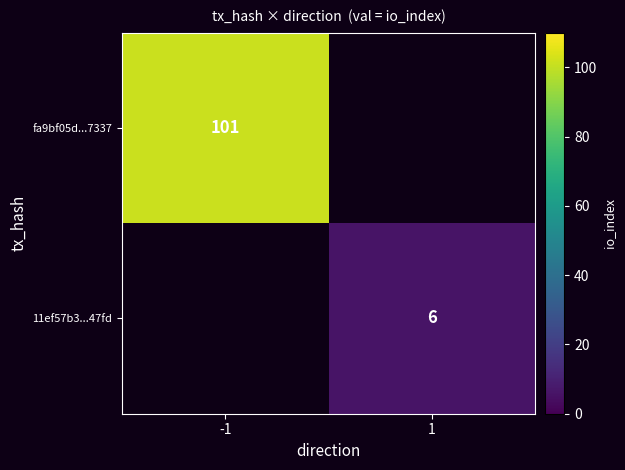

The value of 11ef57b3...47fd at 1 is 6. True or false?

True